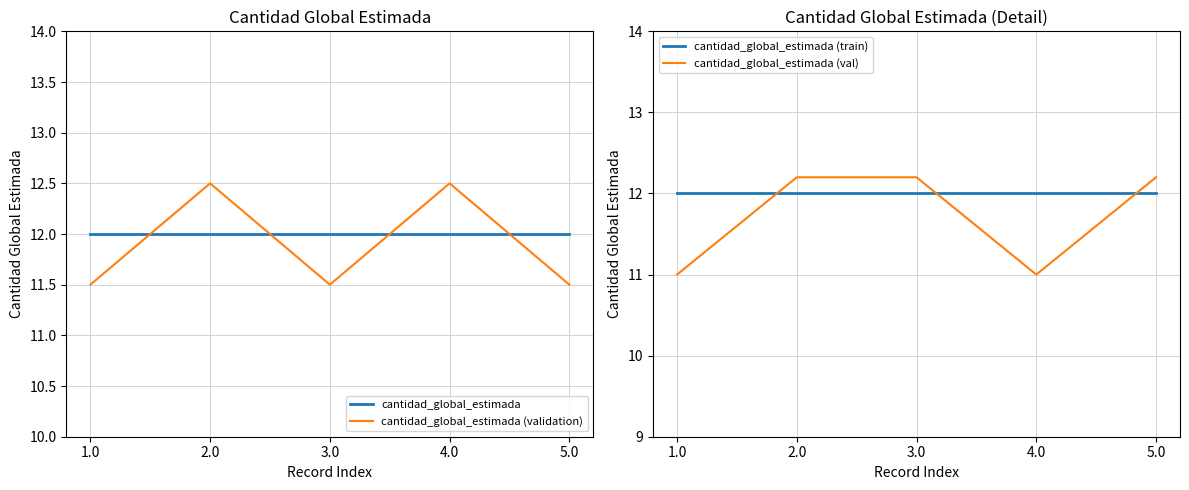

Is this an area chart (filled region under the line)?

No